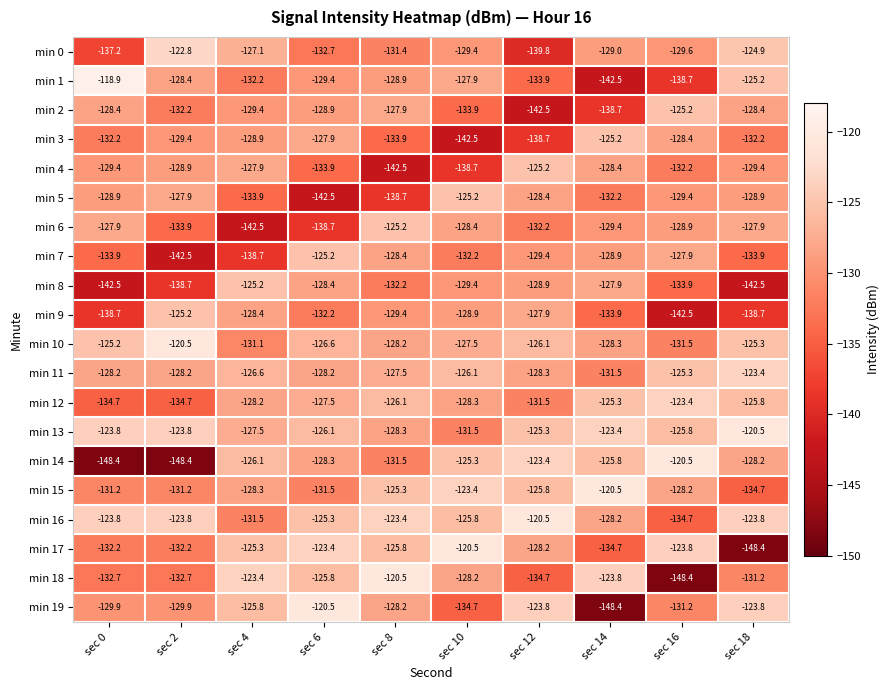

List the labels in order of min 10 value, smallest first.

sec 16, sec 4, sec 14, sec 8, sec 10, sec 6, sec 12, sec 18, sec 0, sec 2